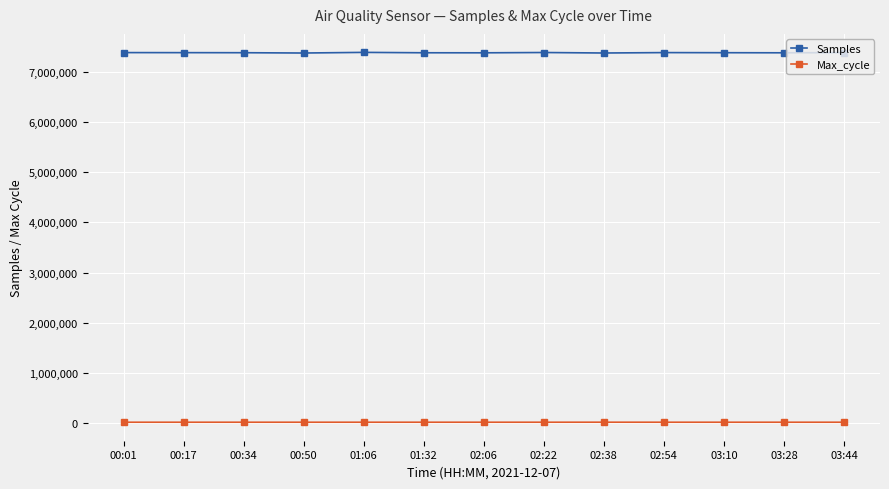

What is the lowest value of the Samples series?

7372570